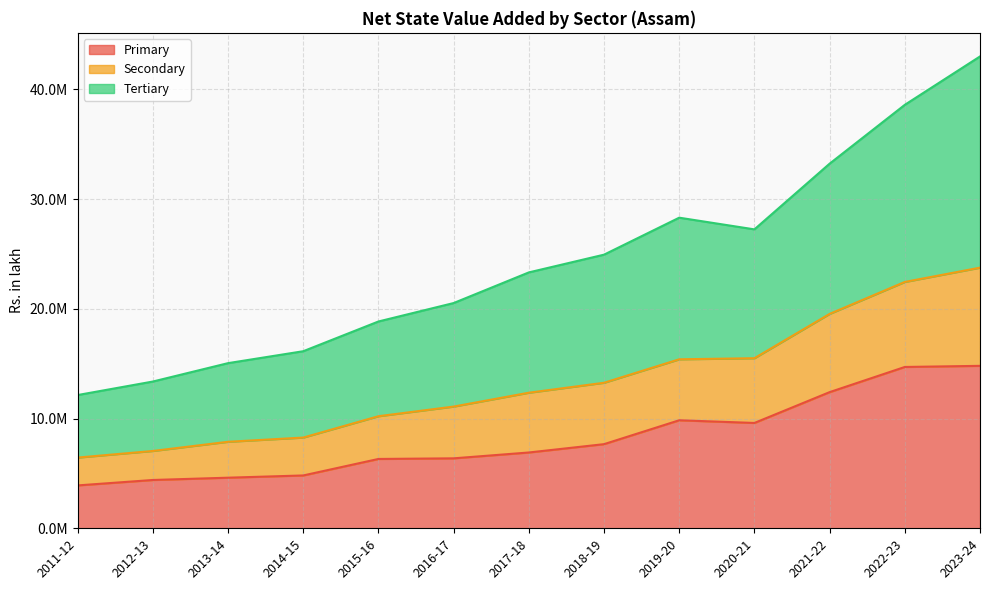

The Primary series shows 14706227 at 2022-23. True or false?

True